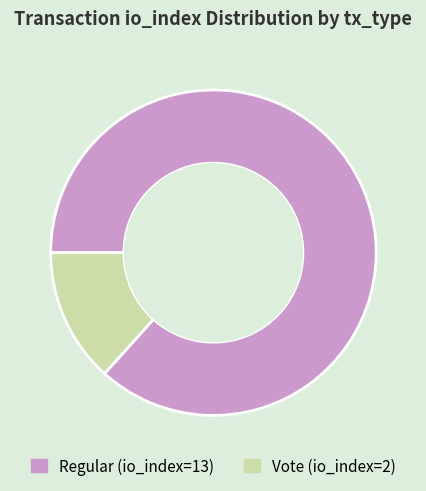

Which category has the biggest portion of the pie?

Regular (io_index=13)